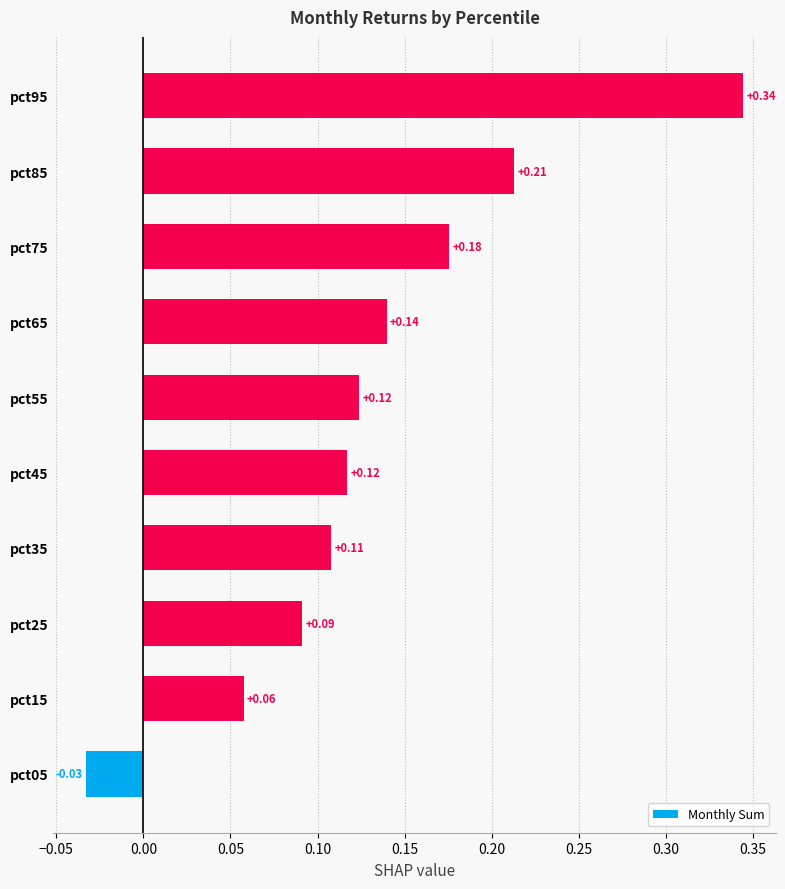

What is the change in value from pct05 to pct95?

+0.4